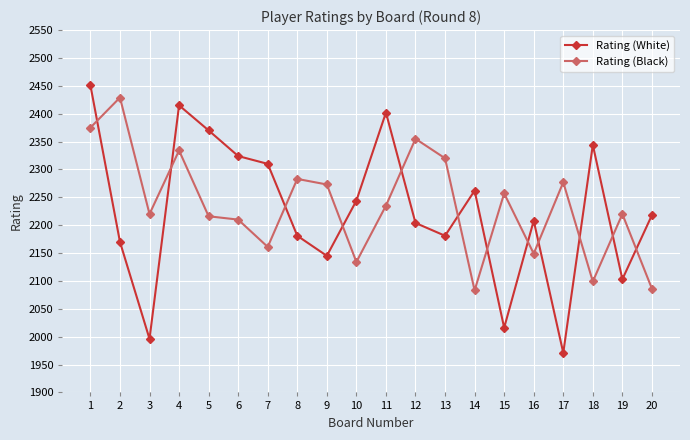

Where is the first local minimum for Rating (Black)?

3